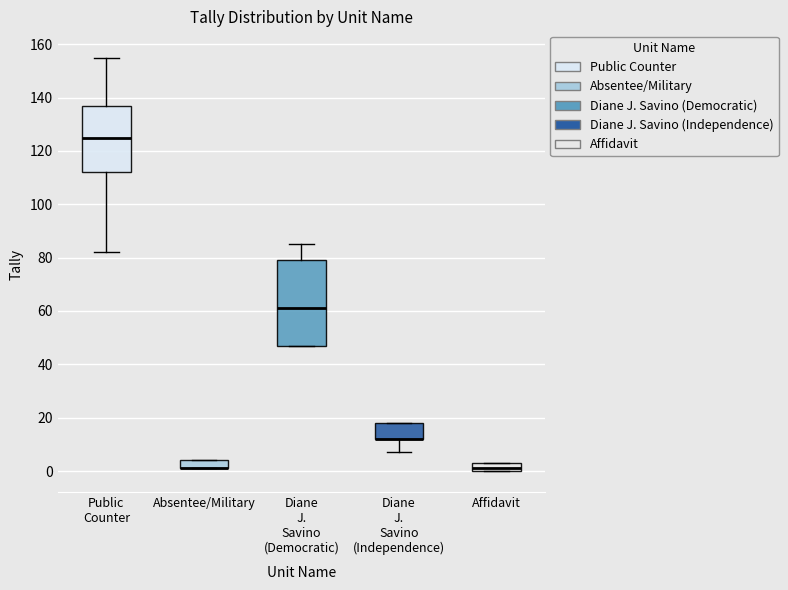

Which box is the tallest, from its lower edge to its upper edge?

Diane J. Savino (Democratic)